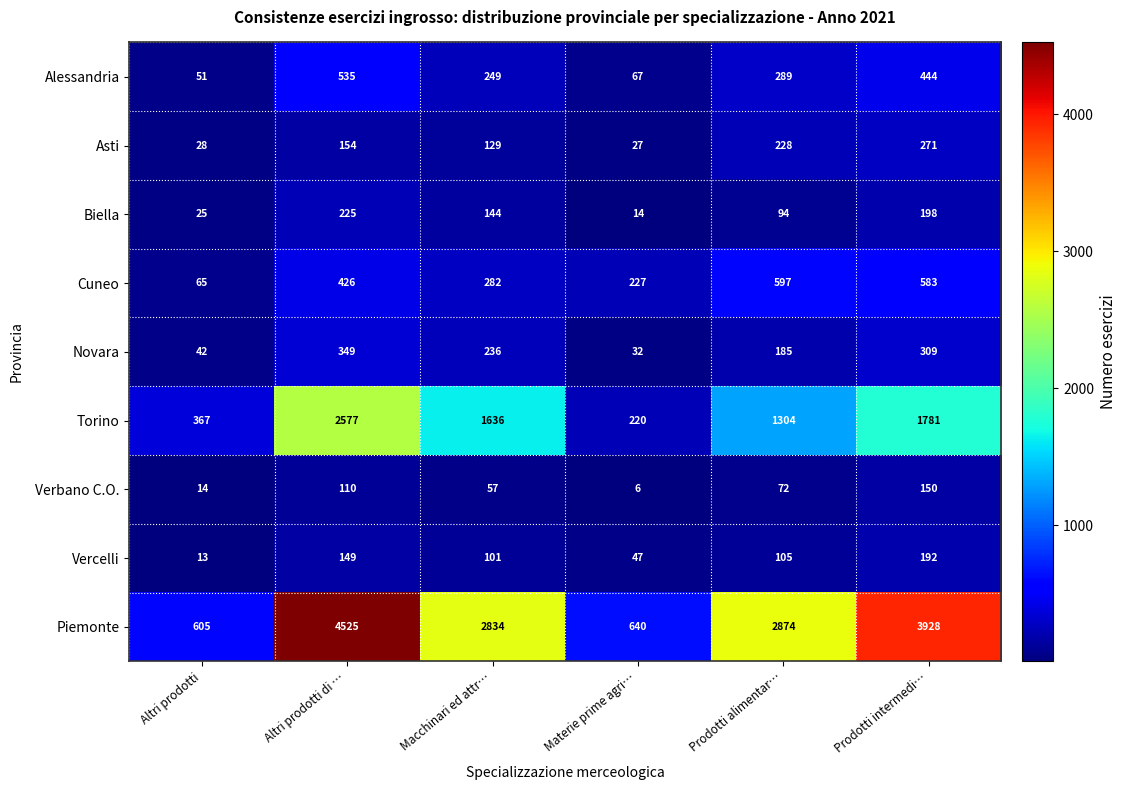

Which series has the largest total across all categories?

Piemonte